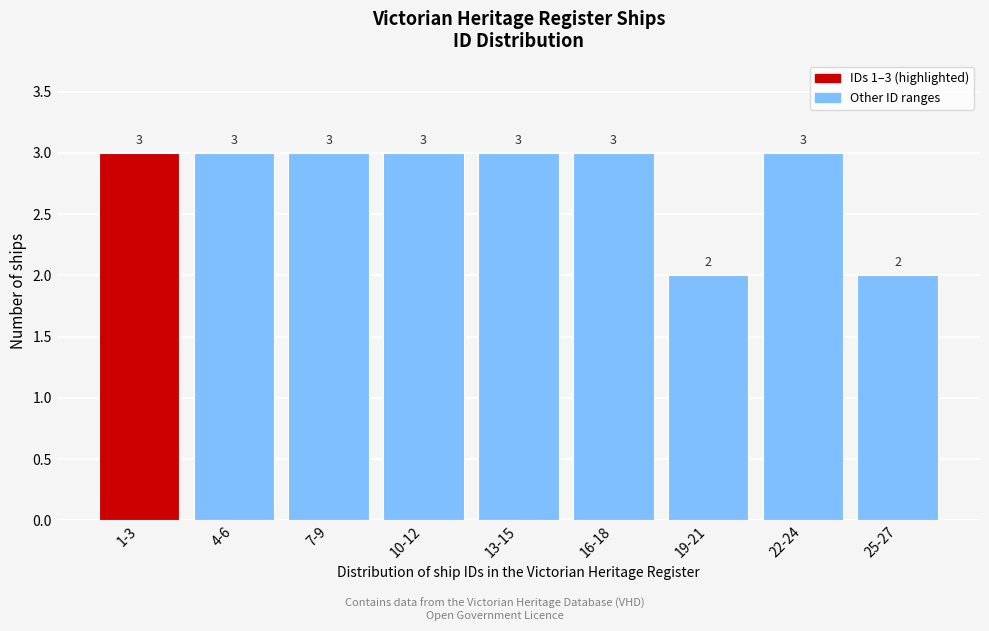

Reading left to right, what are all the values shown in this chart?

1-3=3	4-6=3	7-9=3	10-12=3	13-15=3	16-18=3	19-21=2	22-24=3	25-27=2